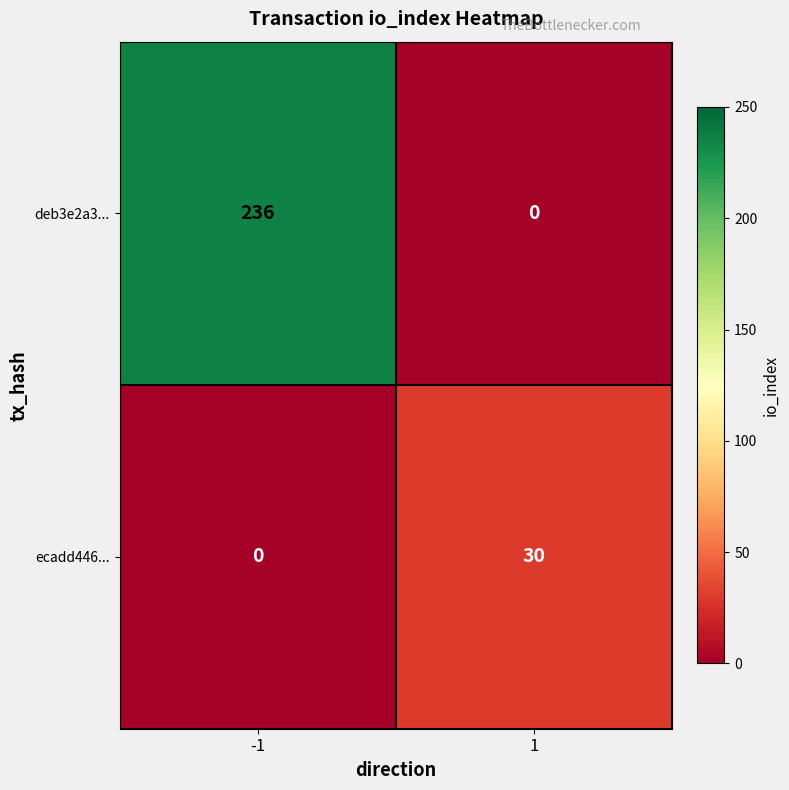

Reading left to right, transcribe all the data shown in this chart.

deb3e2a3...: -1=236	1=0
ecadd446...: -1=0	1=30